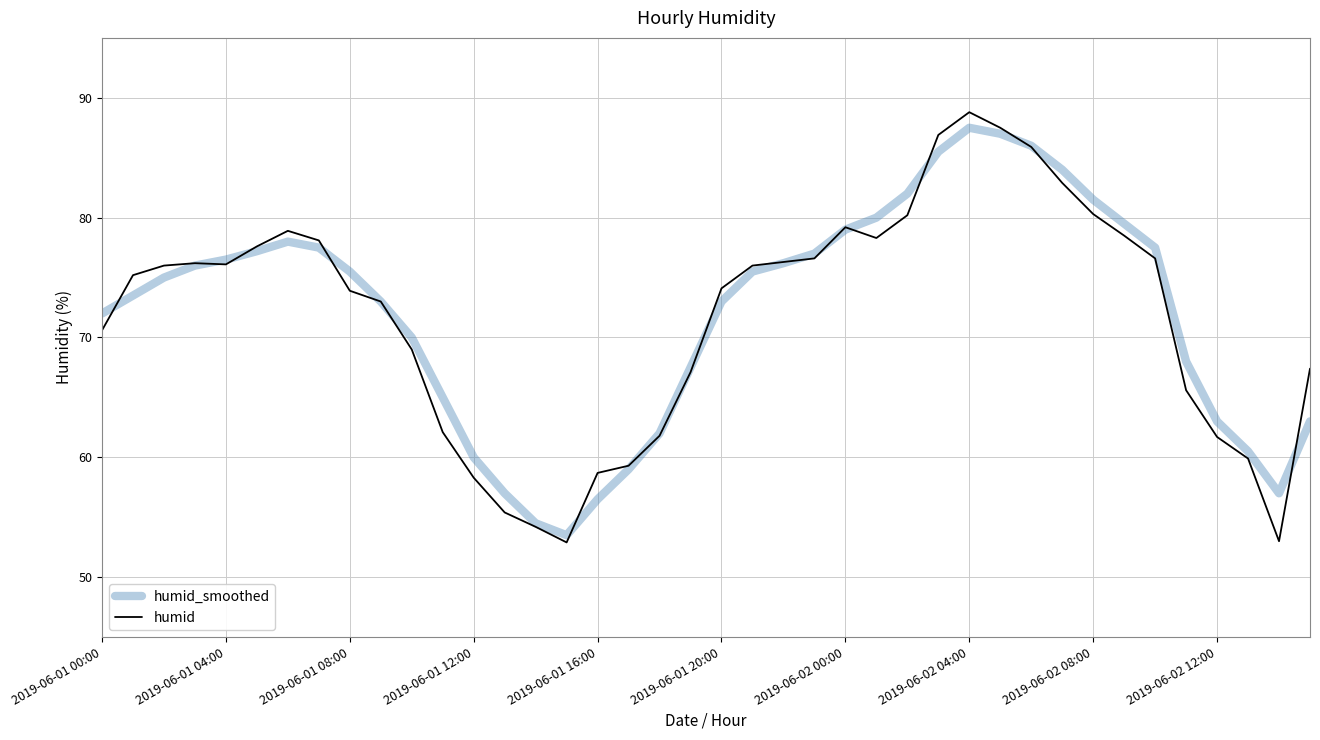

Which series has the widest spread of values?

humid